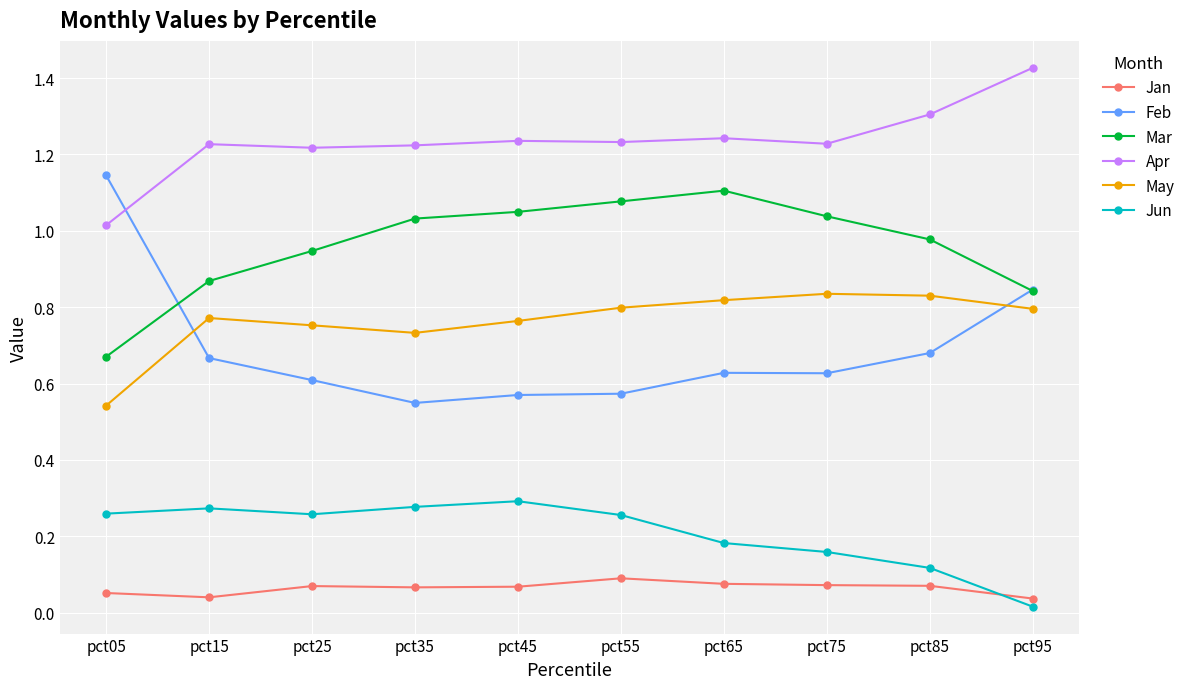

Is the value of Jun at pct25 greater than the value of Jan at pct15?

Yes